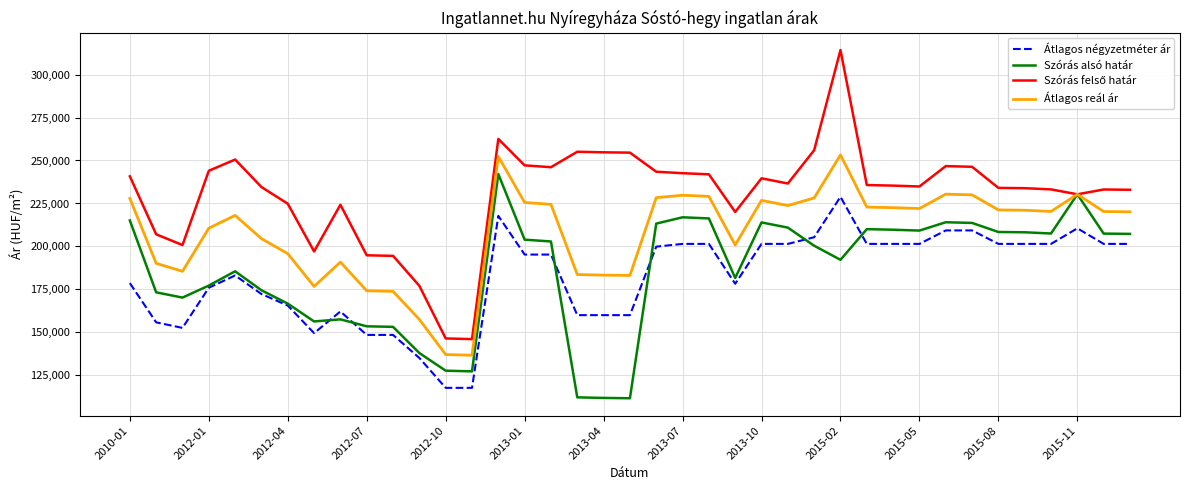

What is the greatest value displayed?

314249